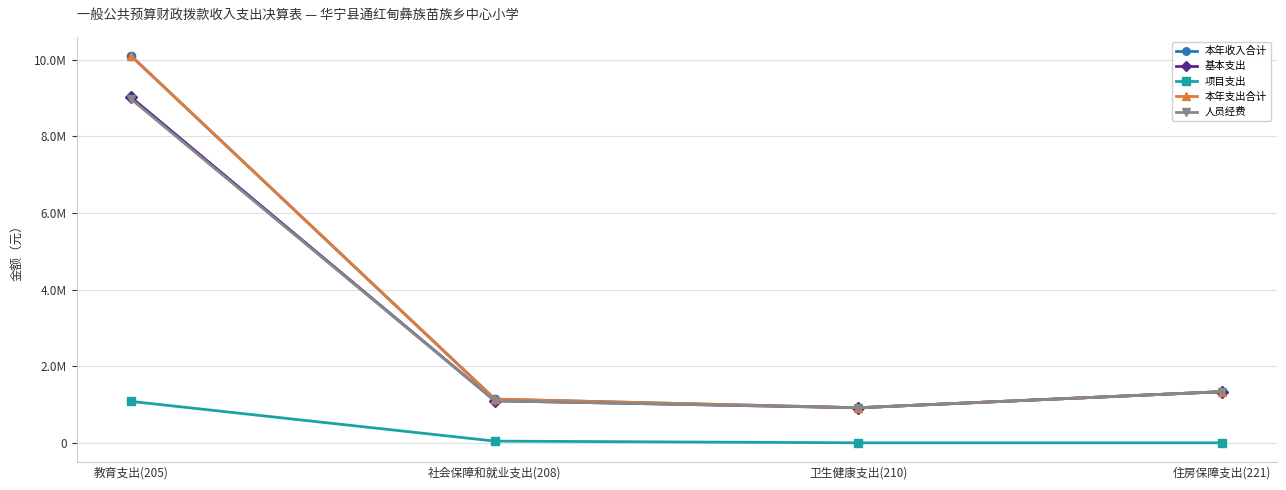

At which label is 项目支出 closest to 540118?

社会保障和就业支出(208)